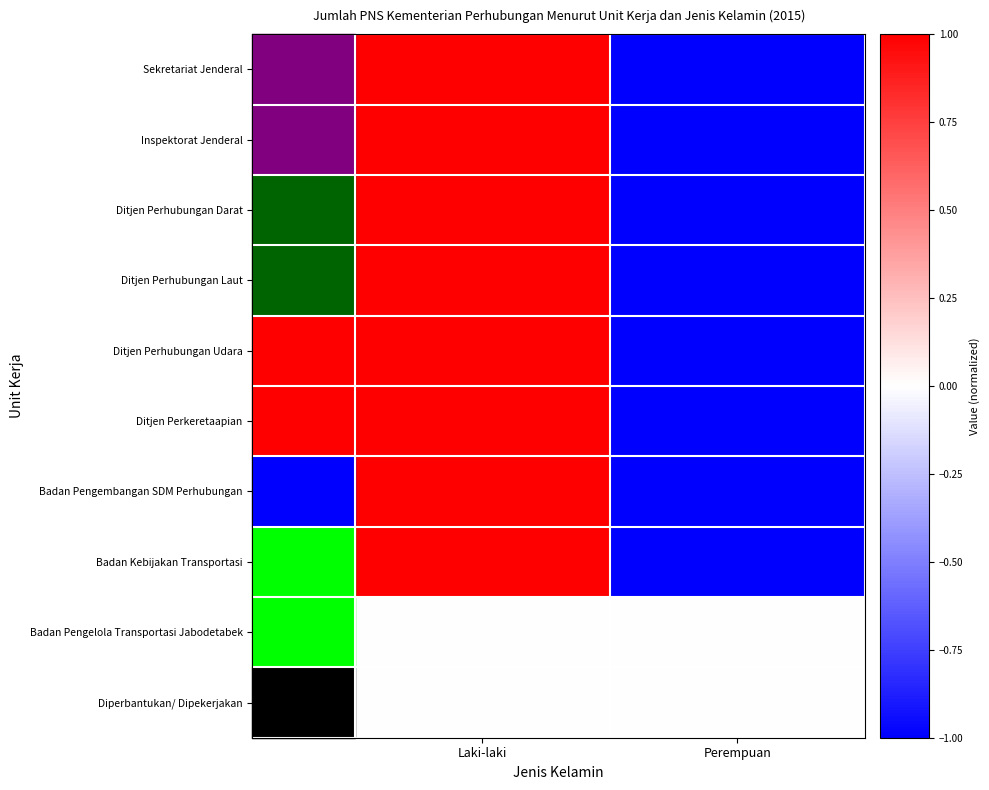

Which category has the highest value across all series?

Laki-laki